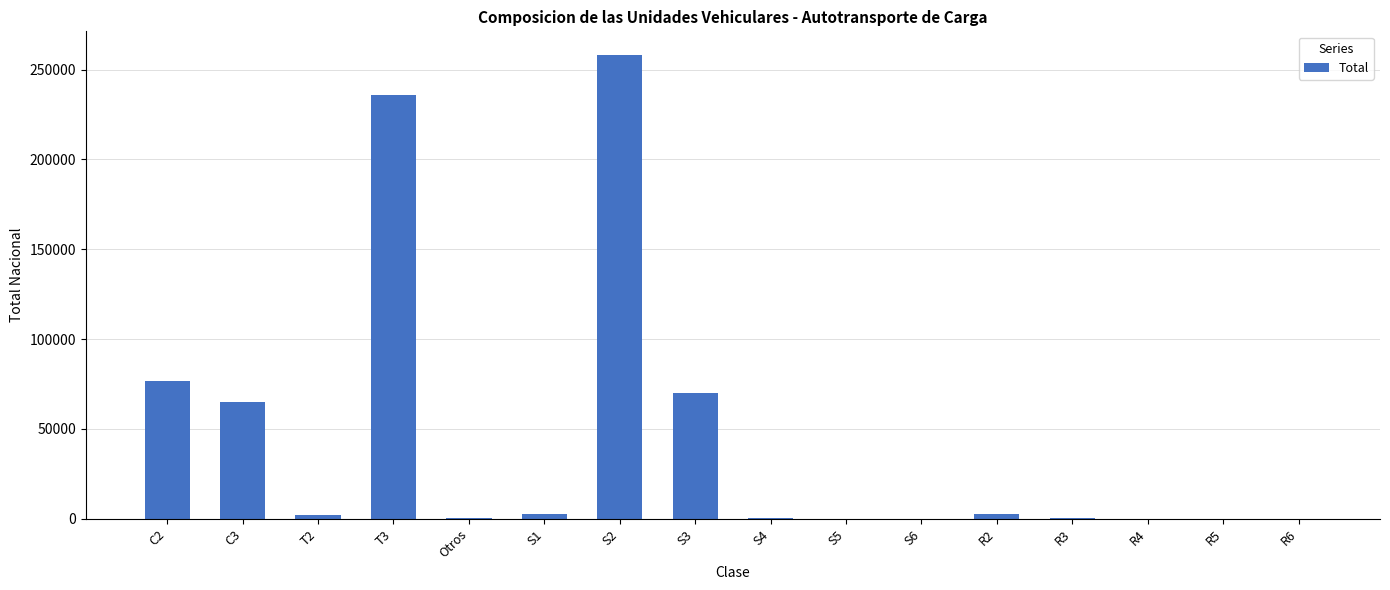

What is the sum of all values?

715200